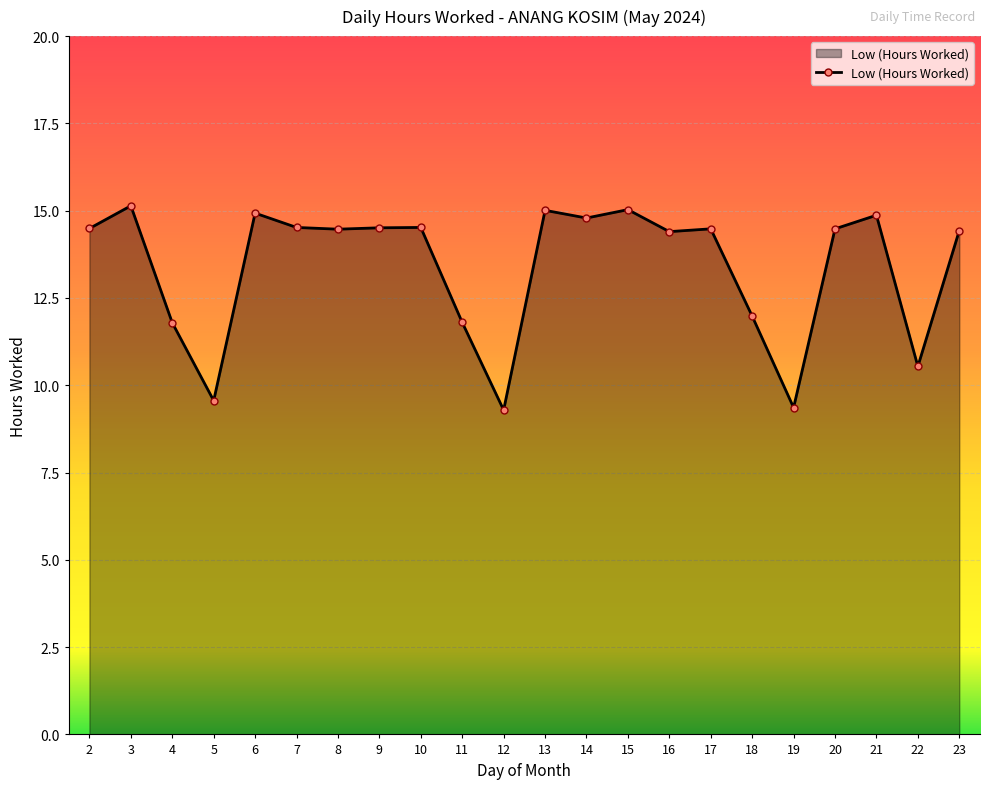

True or false: the data shows 5.1 at 18.

False